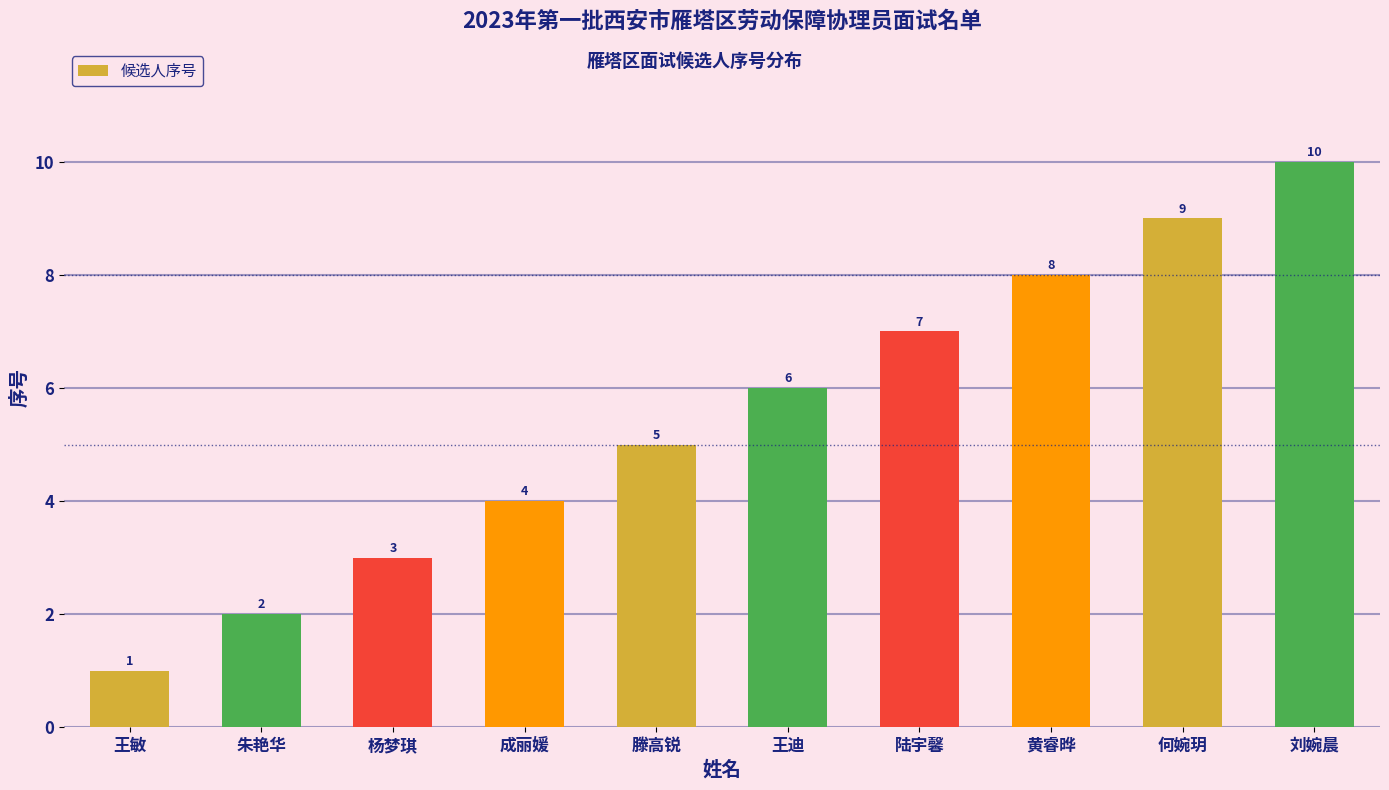

True or false: the data shows 1 at 王迪.

False